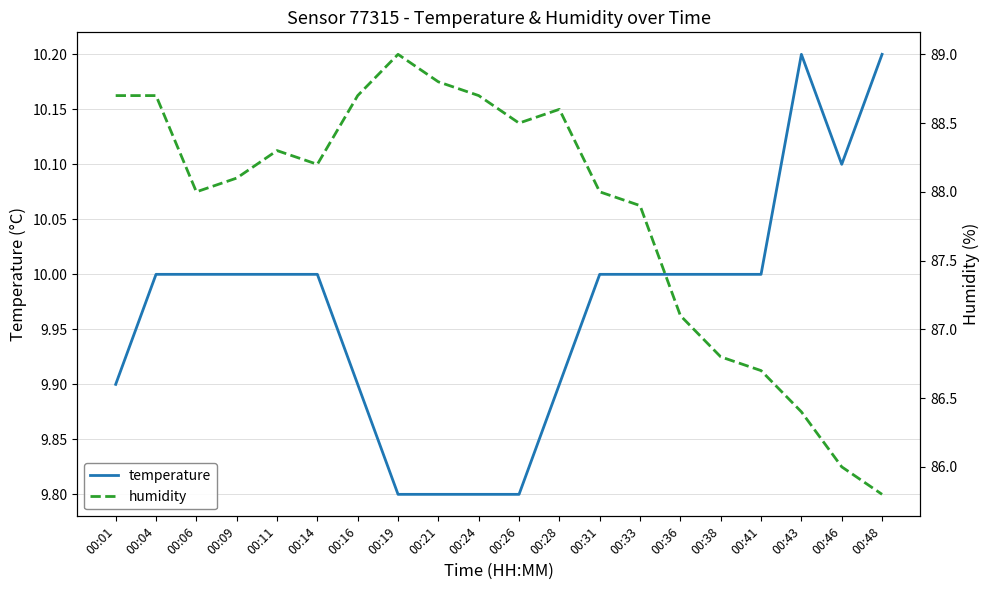

Which label corresponds to the smallest value in the chart?

00:19